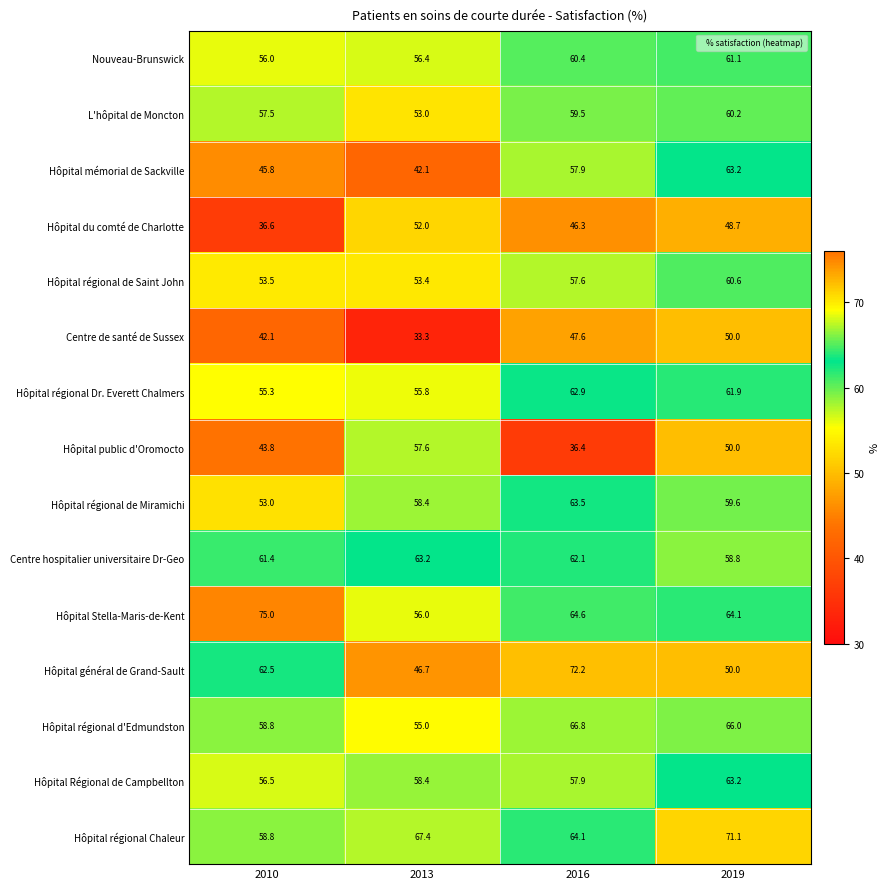

True or false: Hôpital Régional de Campbellton has a value of 36.5 at 2013.

False